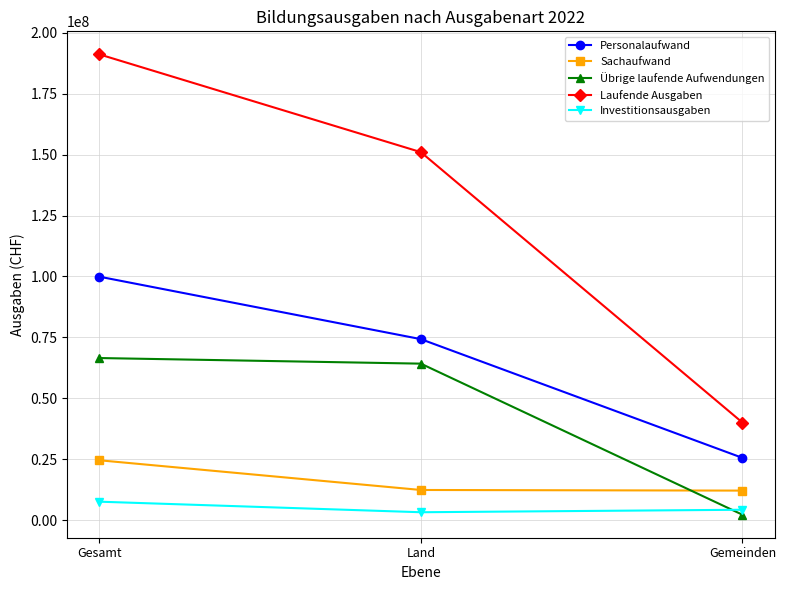

What is the difference between the Übrige laufende Aufwendungen values at Gemeinden and Gesamt?

64256077